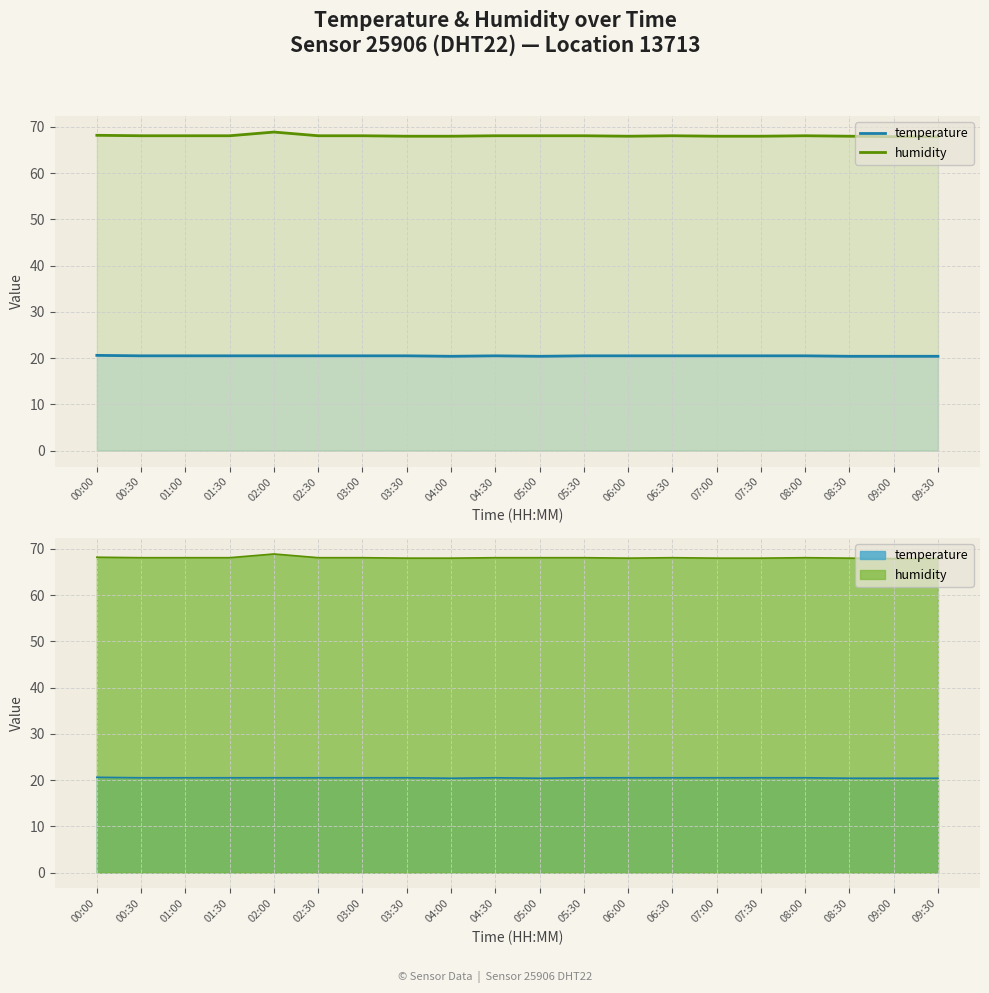

Between 04:30 and 06:30, which is larger?

04:30